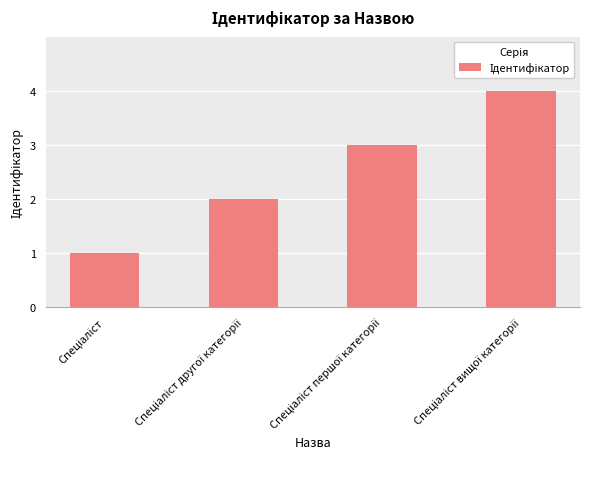

Reading right to left, extract all data points from this chart.

4	3	2	1